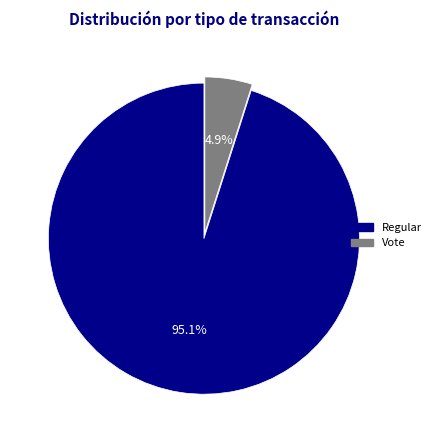

Between Regular and Vote, which is larger?

Regular